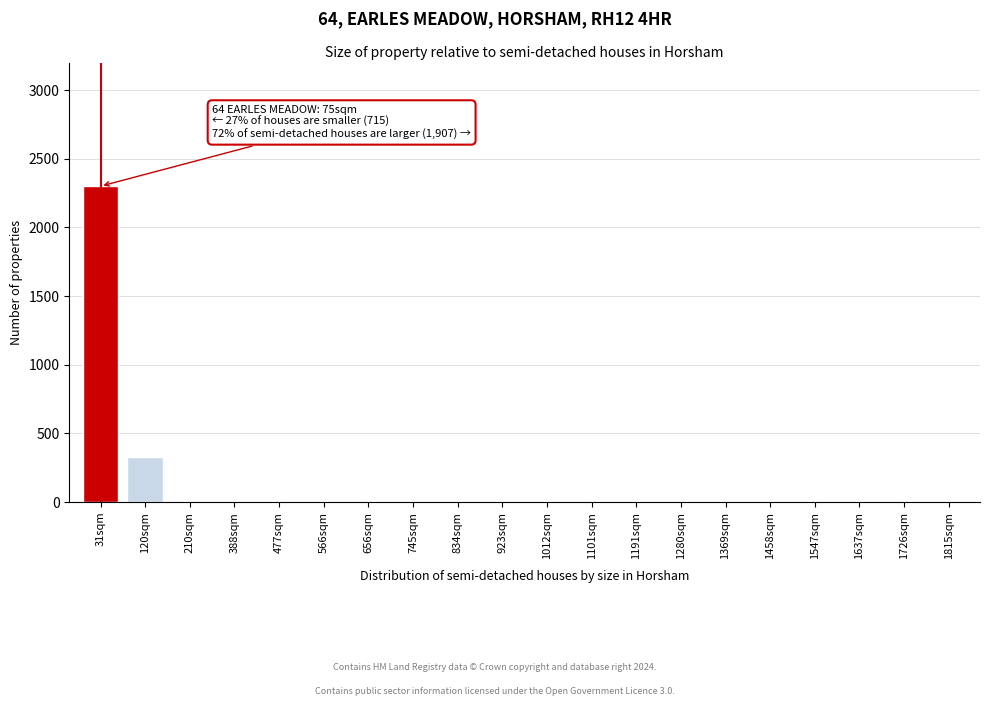

Reading left to right, transcribe all the data shown in this chart.

31sqm=2300	120sqm=330	210sqm=0	388sqm=0	477sqm=0	566sqm=0	656sqm=0	745sqm=0	834sqm=0	923sqm=0	1012sqm=0	1101sqm=0	1191sqm=0	1280sqm=0	1369sqm=0	1458sqm=0	1547sqm=0	1637sqm=0	1726sqm=0	1815sqm=0